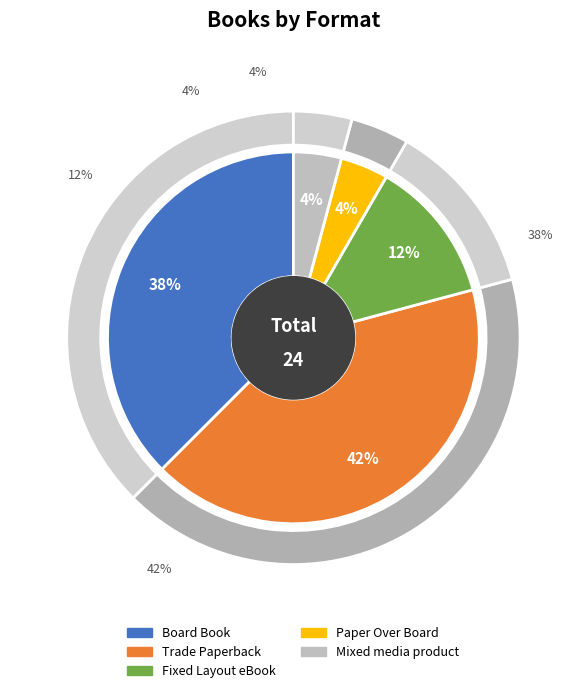

Which category has the biggest portion of the pie?

Trade Paperback